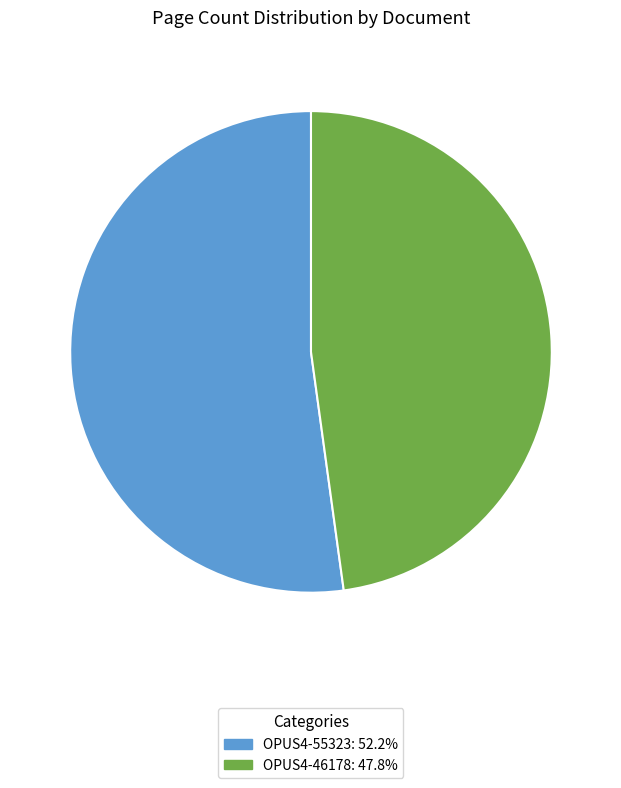

Does OPUS4-46178 represent more than half of the total?

No